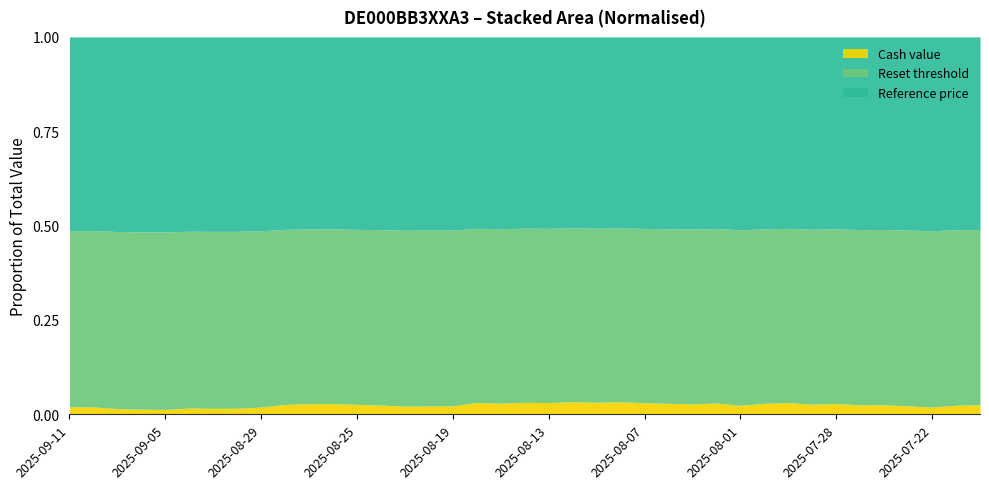

True or false: Reset threshold and Cash value cross at least once.

False